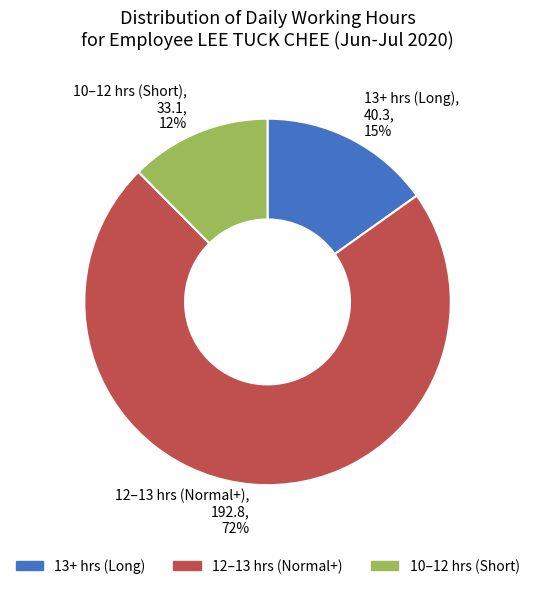

Which slice represents more than half of the pie?

12–13 hrs (Normal+), 192.8, 72%